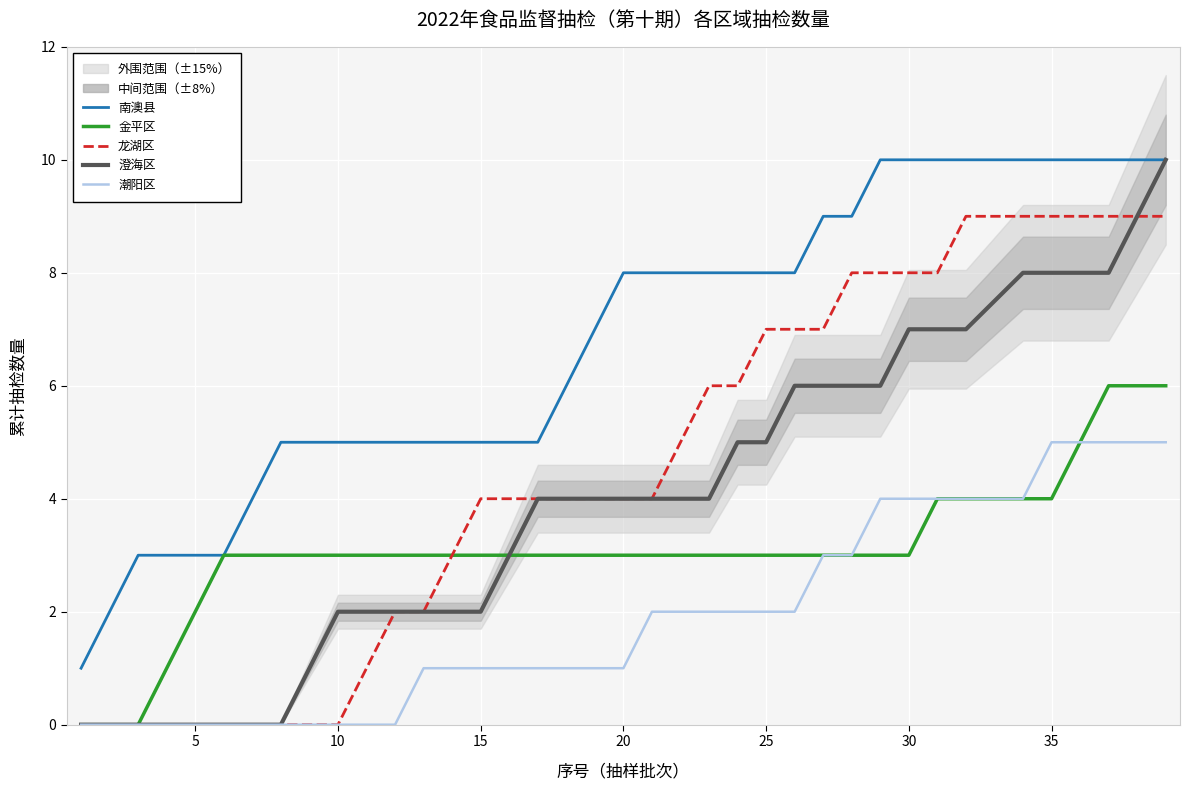

What is the difference between the maximum and minimum values in the 龙湖区 series?

9